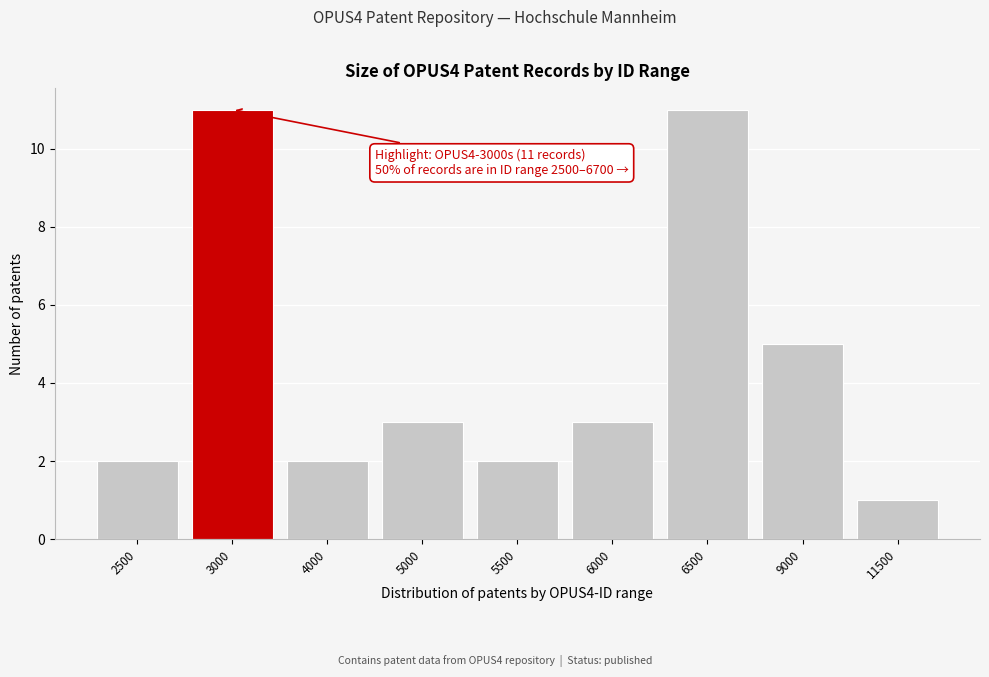

Reading right to left, extract all data points from this chart.

11500=1	9000=5	6500=11	6000=3	5500=2	5000=3	4000=2	3000=11	2500=2